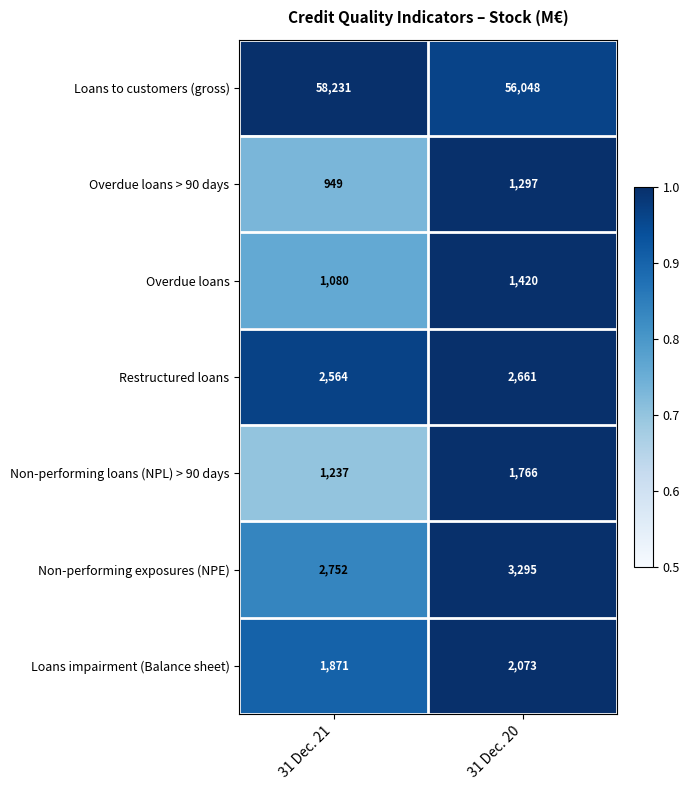

Which category has the lowest value in the Overdue loans series?

31 Dec. 21